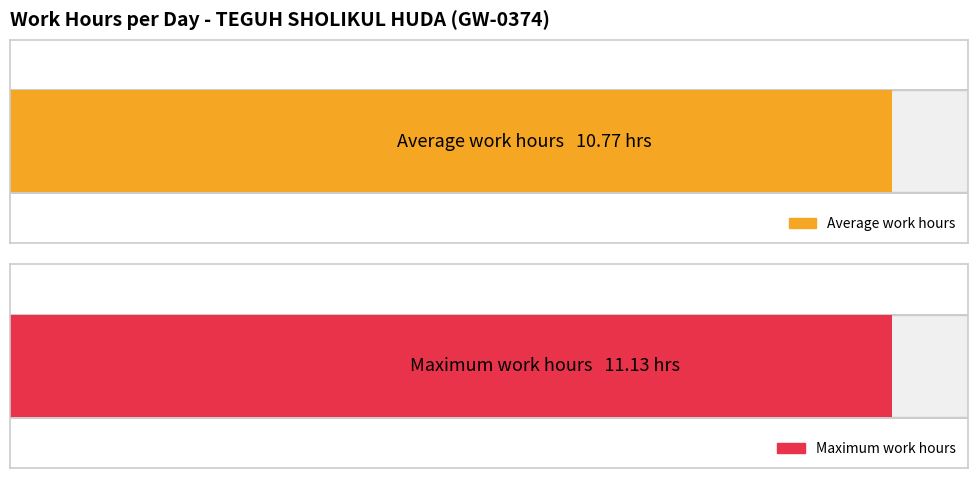

True or false: the data shows 18.3 at 6.

False